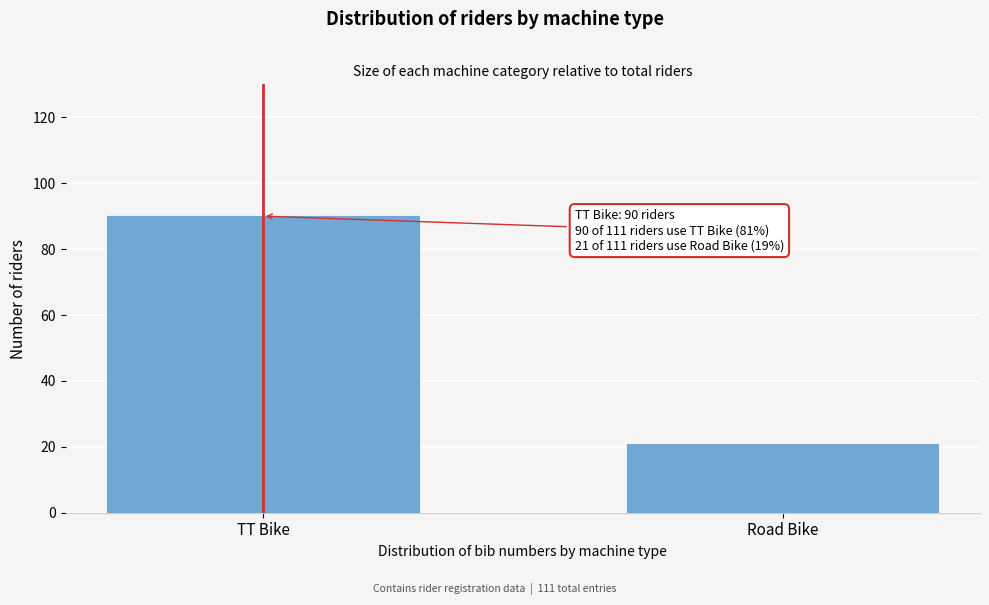

Reading right to left, transcribe all the data shown in this chart.

Road Bike=21	TT Bike=90